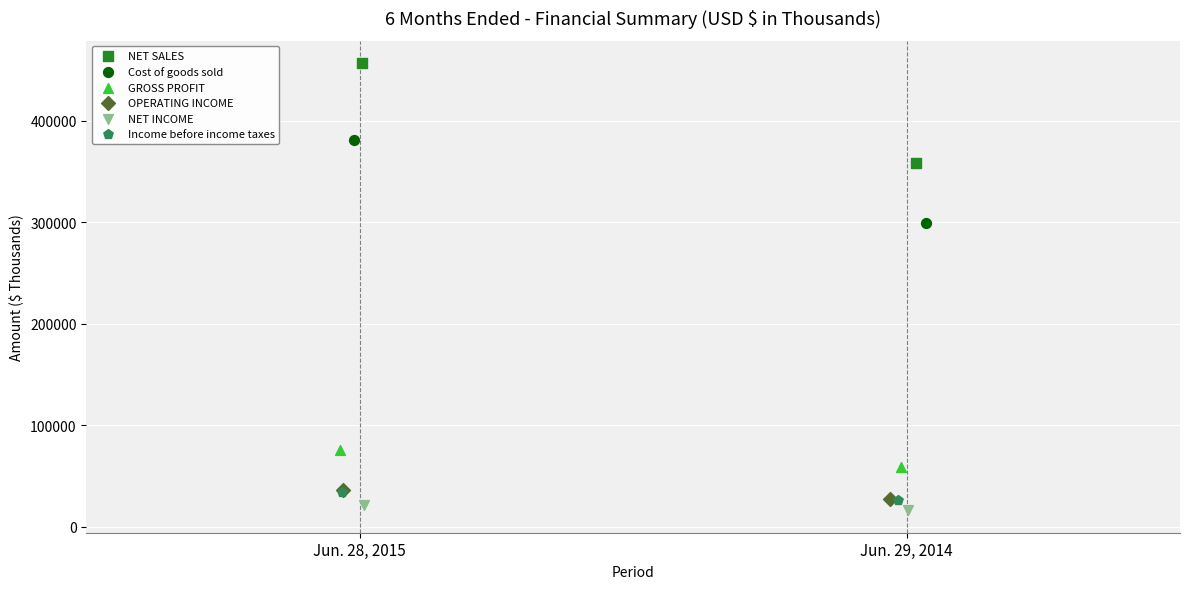

What are all the series names shown in the legend?

NET SALES, Cost of goods sold, GROSS PROFIT, OPERATING INCOME, NET INCOME, Income before income taxes